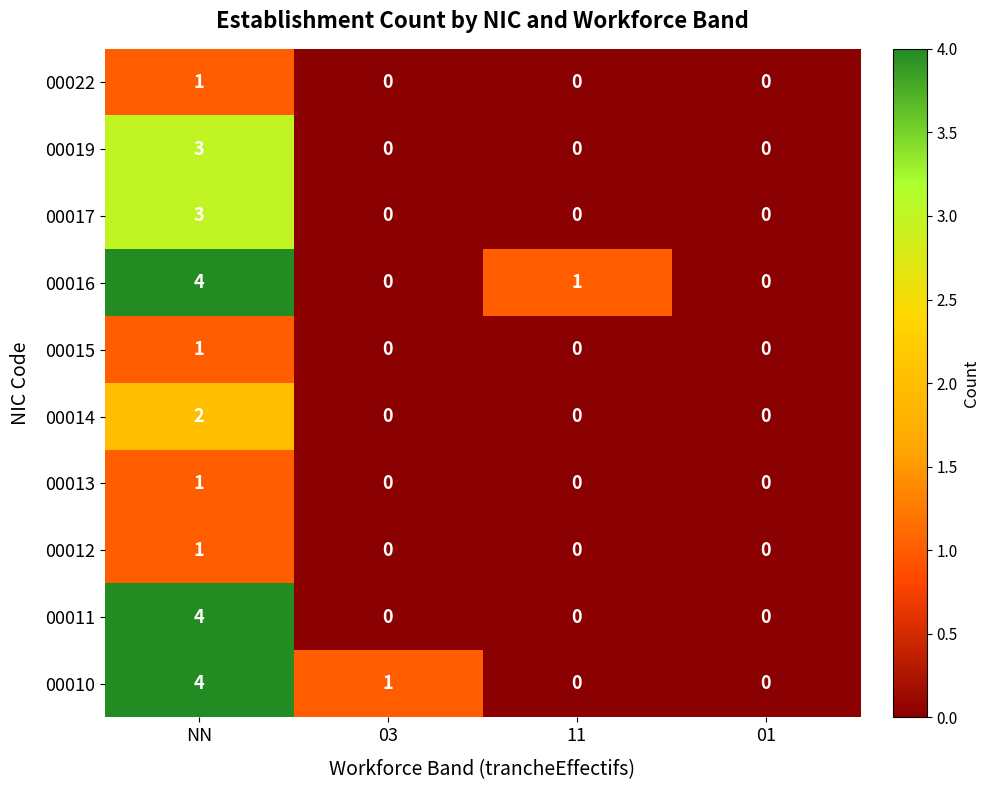

At which label does 00015 reach its peak?

NN